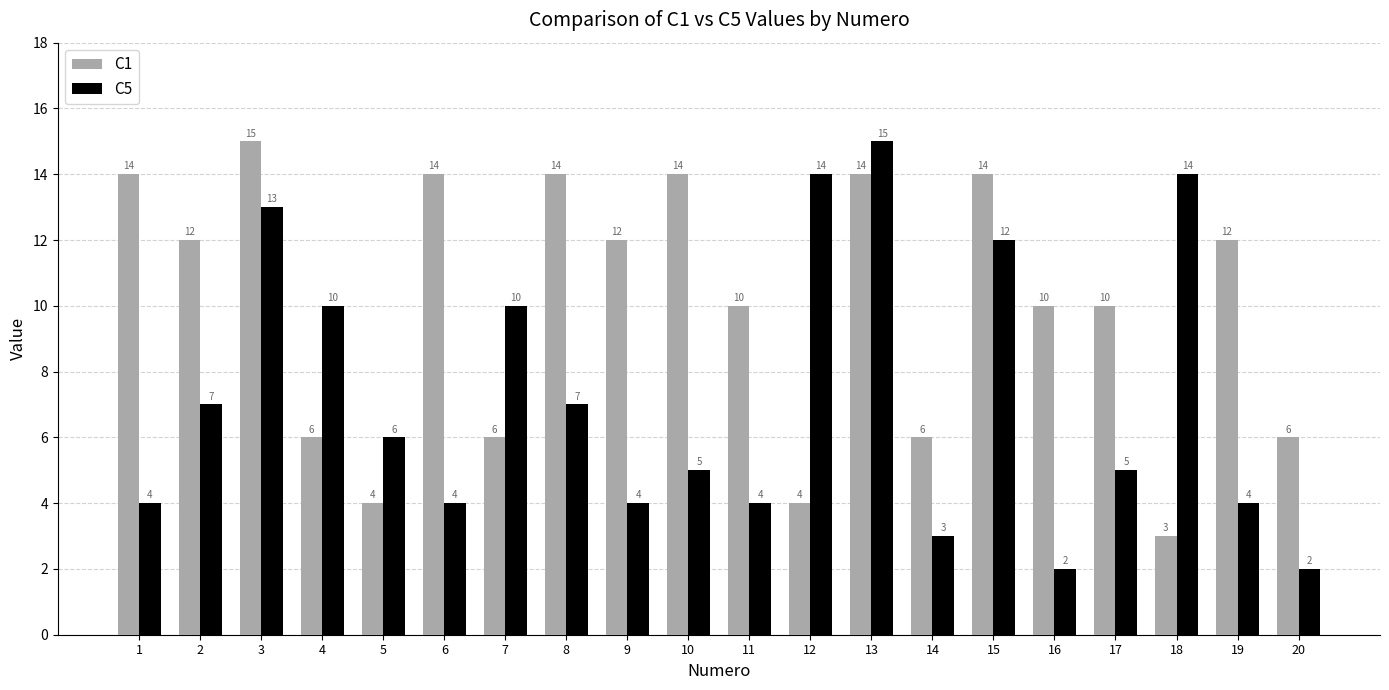

Is it true that C1 equals 1 at 12?

False